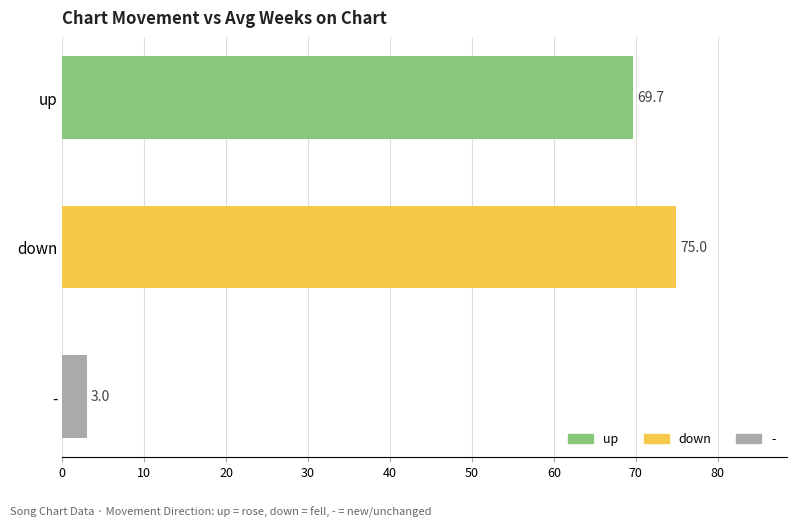

List the labels in order of value, smallest first.

-, up, down